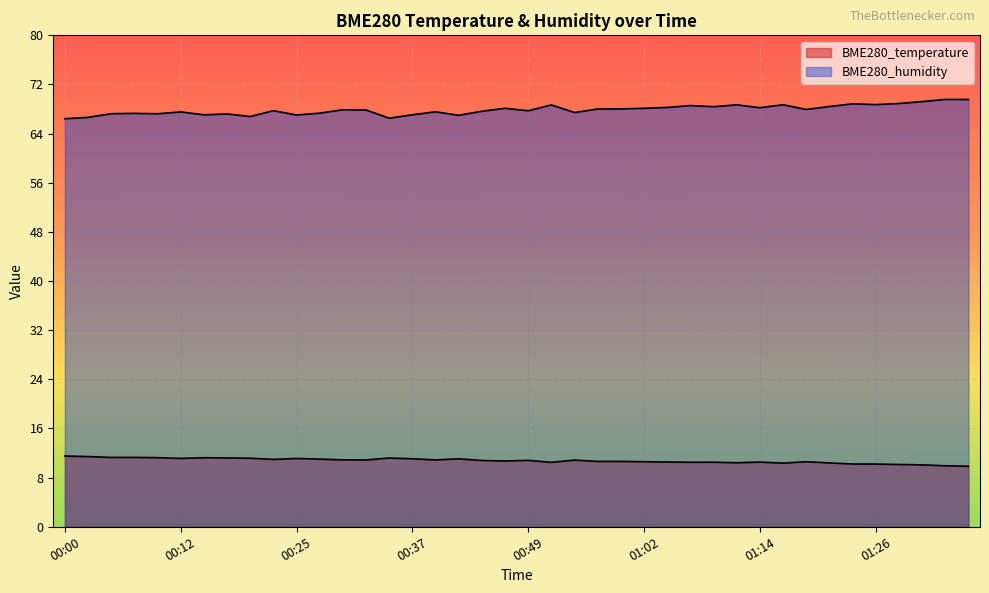

Which label corresponds to the smallest value in the chart?

01:36